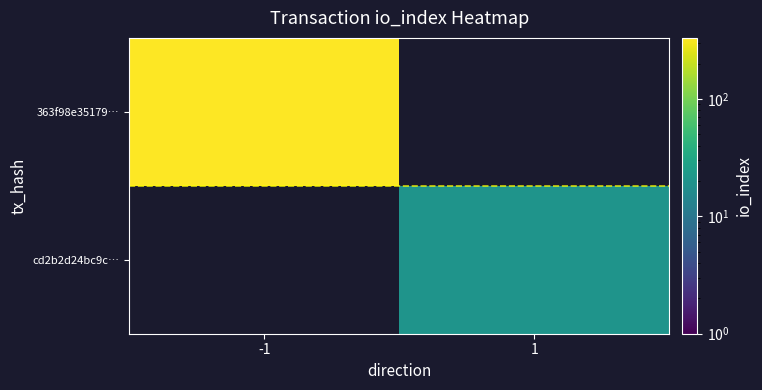

What value does the cd2b2d24bc9c… series have at 1?

20.0